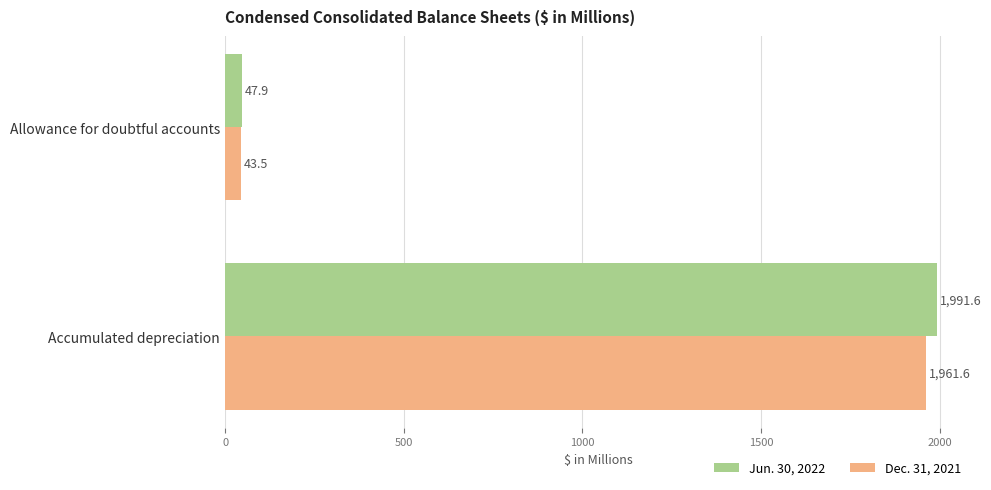

The Jun. 30, 2022 series shows 1991.6 at Accumulated depreciation. True or false?

True